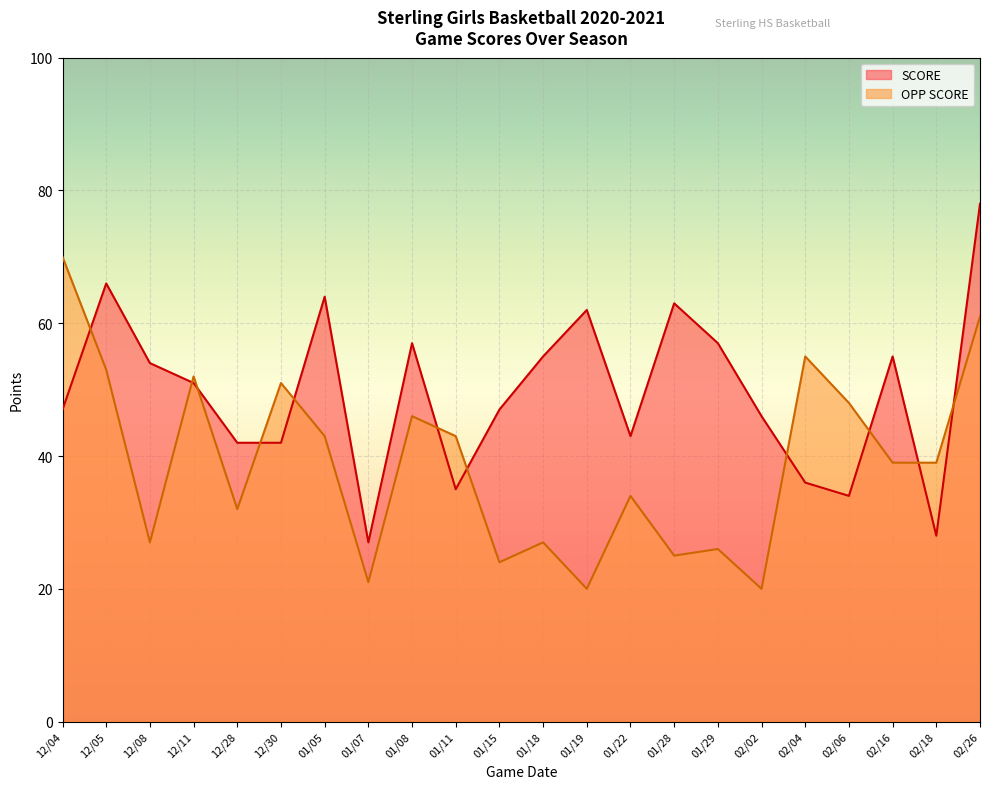

Reading right to left, list all the values displayed in this chart.

SCORE: 02/26=78	02/18=28	02/16=55	02/06=34	02/04=36	02/02=46	01/29=57	01/28=63	01/22=43	01/19=62	01/18=55	01/15=47	01/11=35	01/08=57	01/07=27	01/05=64	12/30=42	12/28=42	12/11=51	12/08=54	12/05=66	12/04=47
OPP SCORE: 02/26=61	02/18=39	02/16=39	02/06=48	02/04=55	02/02=20	01/29=26	01/28=25	01/22=34	01/19=20	01/18=27	01/15=24	01/11=43	01/08=46	01/07=21	01/05=43	12/30=51	12/28=32	12/11=52	12/08=27	12/05=53	12/04=70